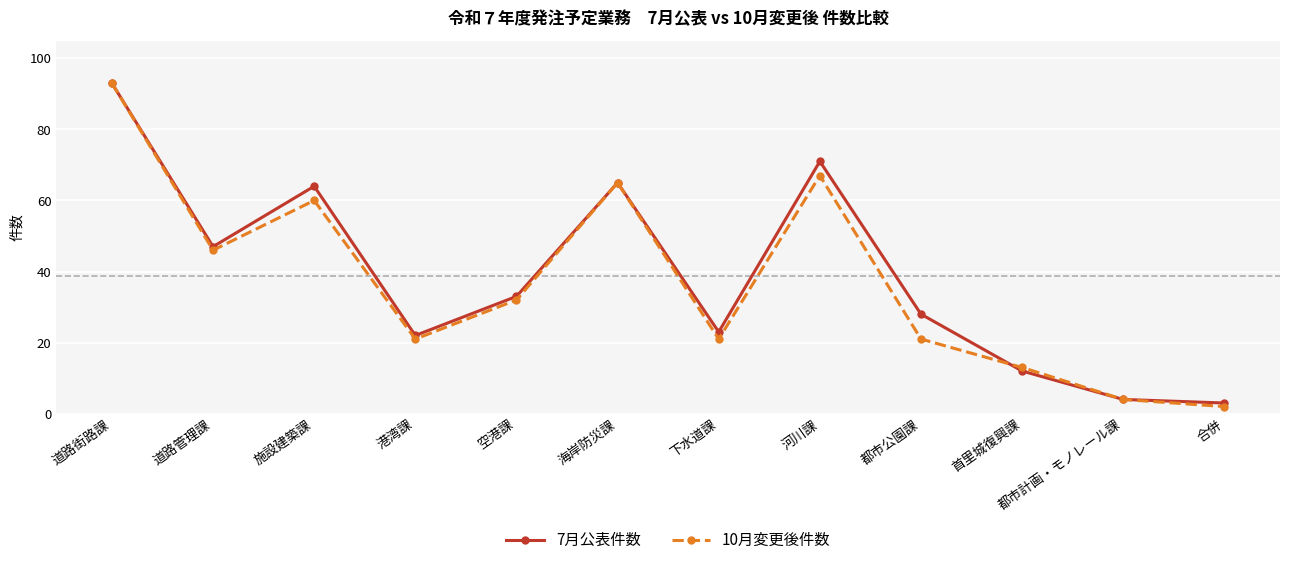

Between 港湾課 and 都市公園課, which series saw the biggest shift?

7月公表件数